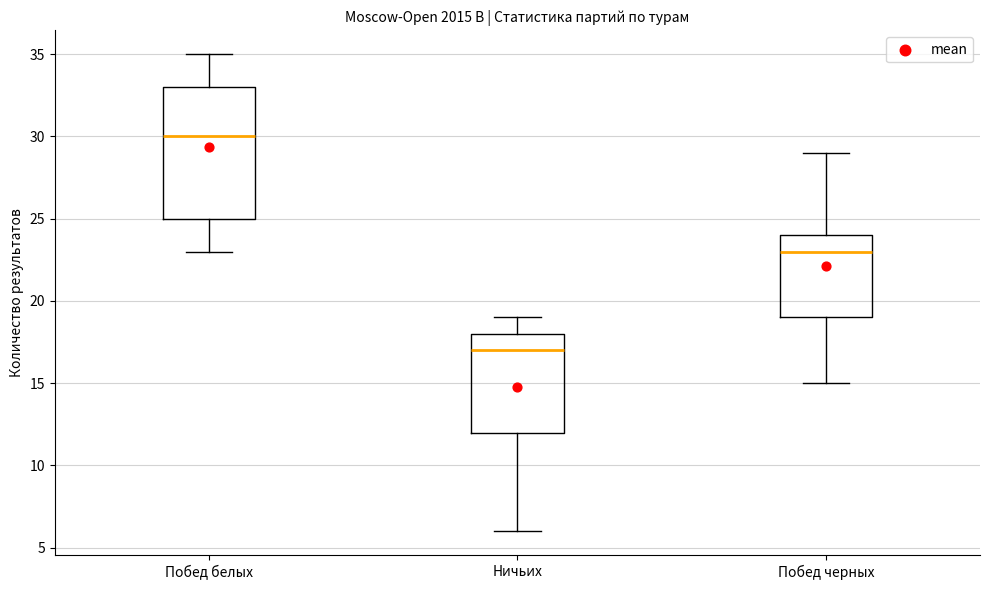

Reading left to right, read every box against the y-axis: the position of its median line, the range the box covers, and the ends of its whiskers. The values are not printed on the chart, so give them approximately, as read against the axis.

Побед белых: median 30, box 25 to 33, whiskers 23 to 35
Ничьих: median 17, box 12 to 18, whiskers 6 to 19
Побед черных: median 23, box 19 to 24, whiskers 15 to 29